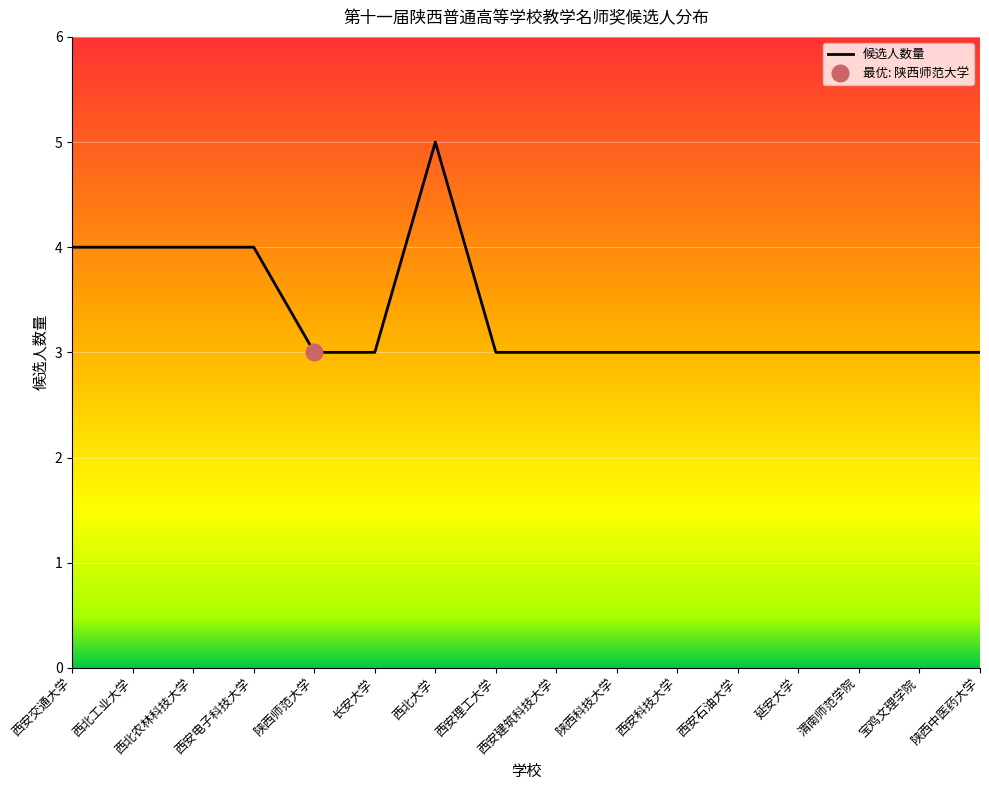

Count the values in the range 3 to 4.

15